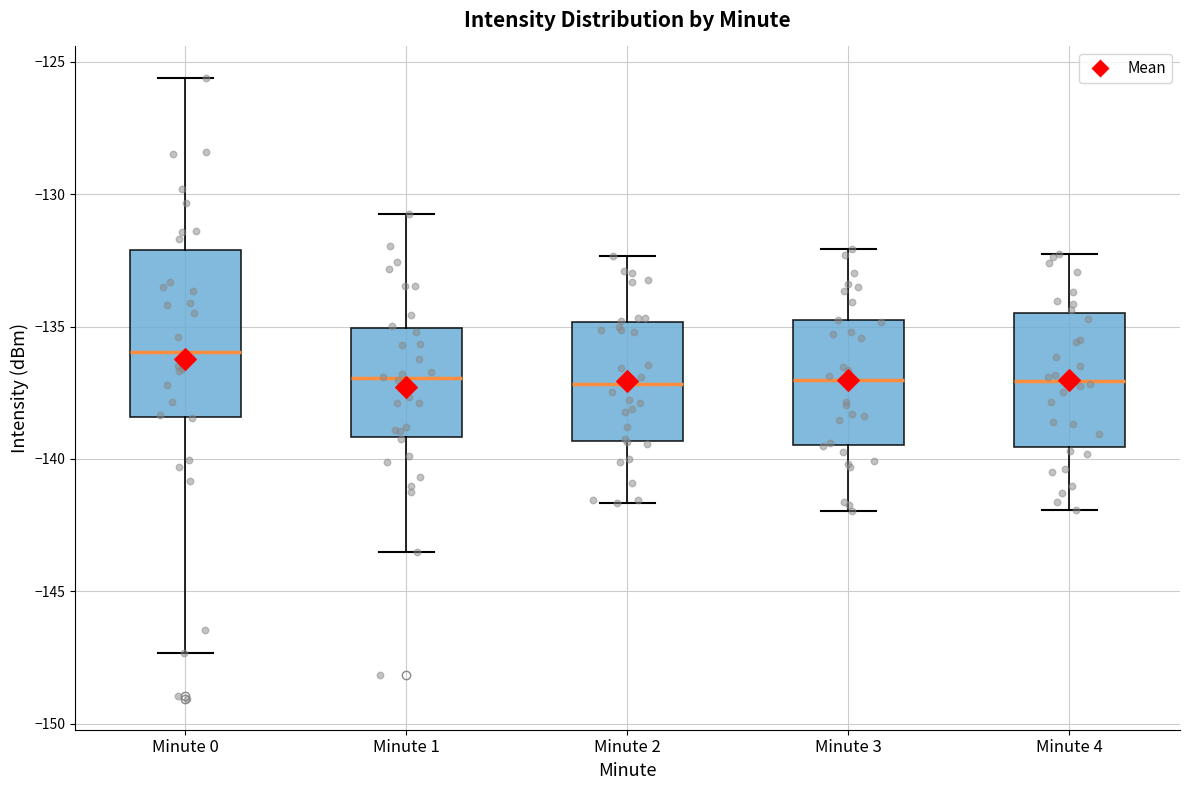

Reading left to right, read every box against the y-axis: the position of its median line, the range the box covers, and the ends of its whiskers. The values are not printed on the chart, so give them approximately, as read against the axis.

Minute 0: median -136.0, box -138.5 to -132.0, whiskers -147.5 to -125.5
Minute 1: median -137.0, box -139.0 to -135.0, whiskers -143.5 to -130.5
Minute 2: median -137.0, box -139.5 to -135.0, whiskers -141.5 to -132.5
Minute 3: median -137.0, box -139.5 to -135.0, whiskers -142.0 to -132.0
Minute 4: median -137.0, box -139.5 to -134.5, whiskers -142.0 to -132.5